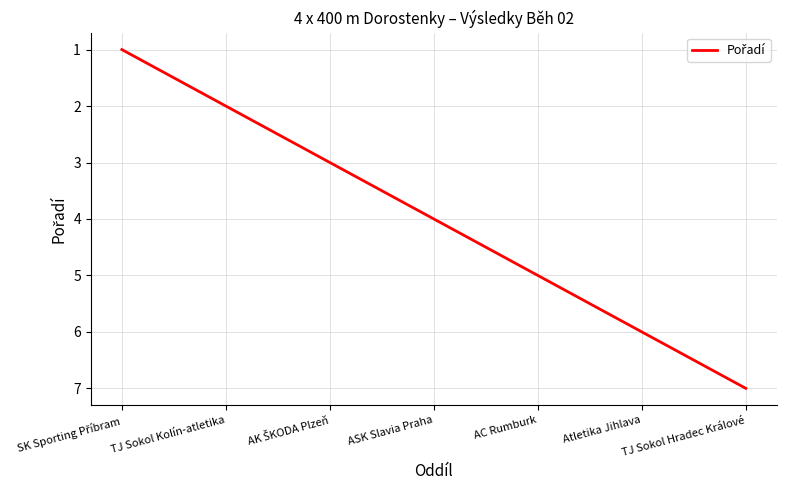

The value at Atletika Jihlava is 6. True or false?

True